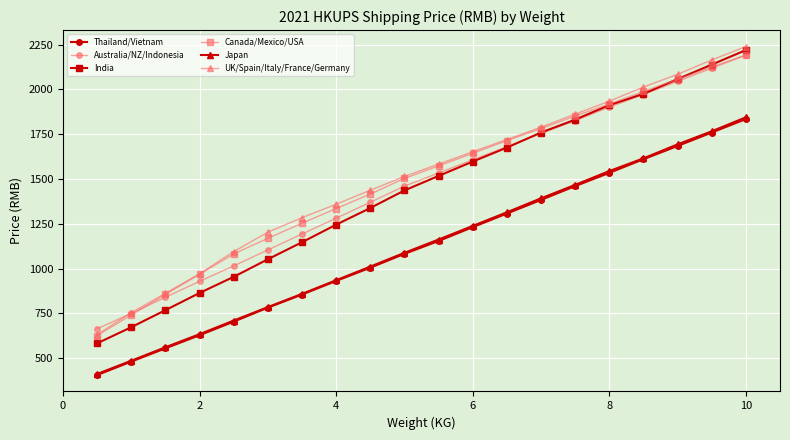

Which series has the widest spread of values?

India